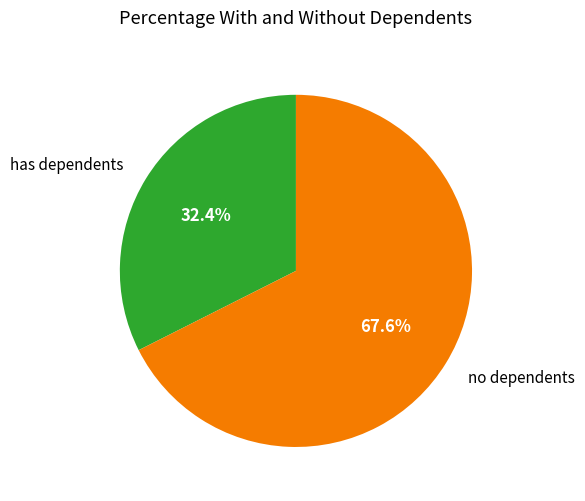

What is the largest slice in the pie chart?

no dependents